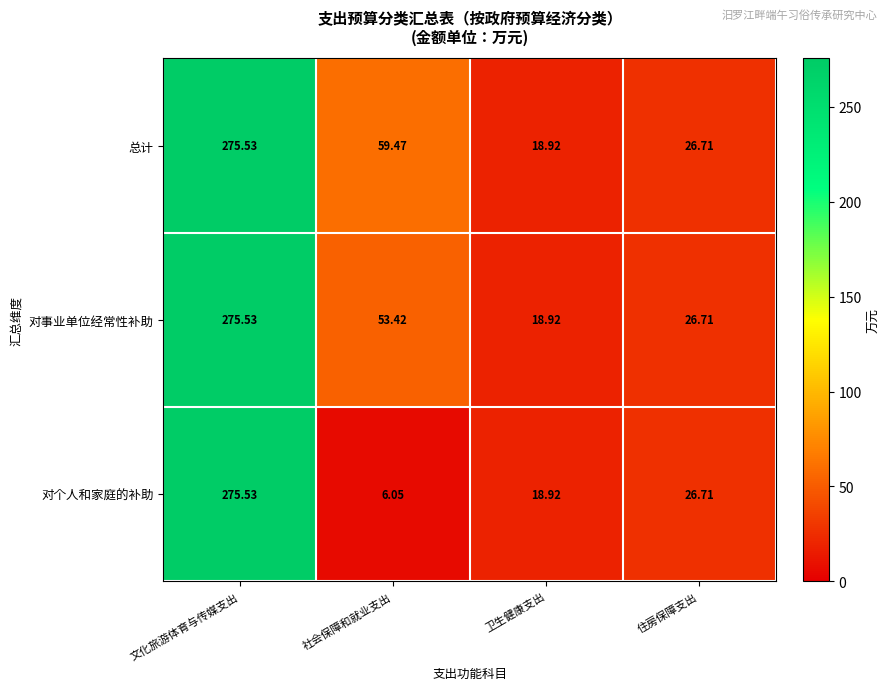

Which label corresponds to the smallest value in the chart?

社会保障和就业支出